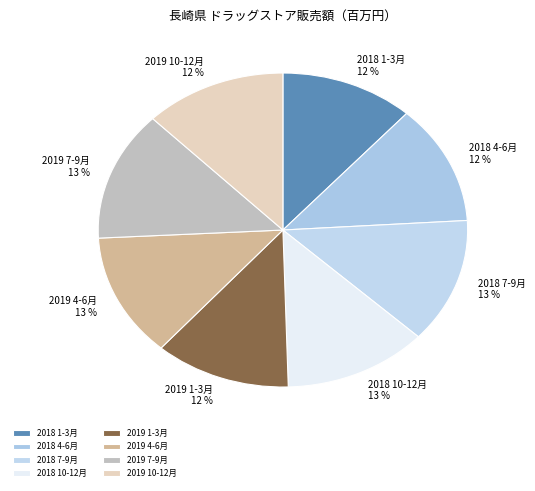

True or false: 2018 4-6月 accounts for 12% of the total.

True